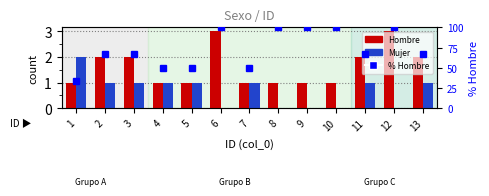

Reading left to right, extract all data points from this chart.

Hombre: 1.0	2.0	2.0	1.0	1.0	3.0	1.0	1.0	1.0	1.0	2.0	3.0	2.0
Mujer: 2.0	1.0	1.0	1.0	1.0	0.0	1.0	0.0	0.0	0.0	1.0	0.0	1.0
% Hombre: 33.3	66.7	66.7	50.0	50.0	100.0	50.0	100.0	100.0	100.0	66.7	100.0	66.7